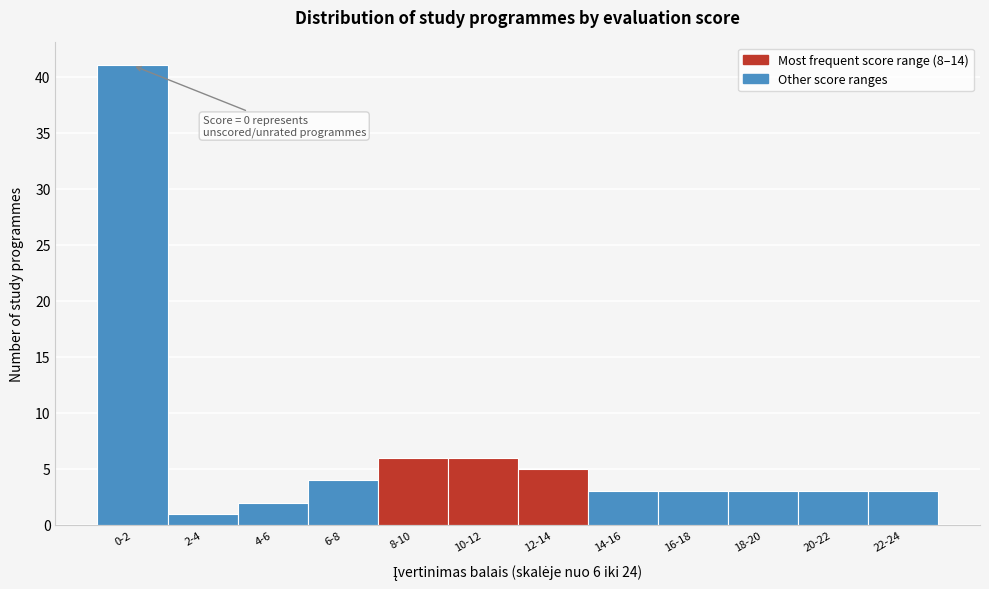

Reading left to right, what are all the values shown in this chart?

41	1	2	4	6	6	5	3	3	3	3	3